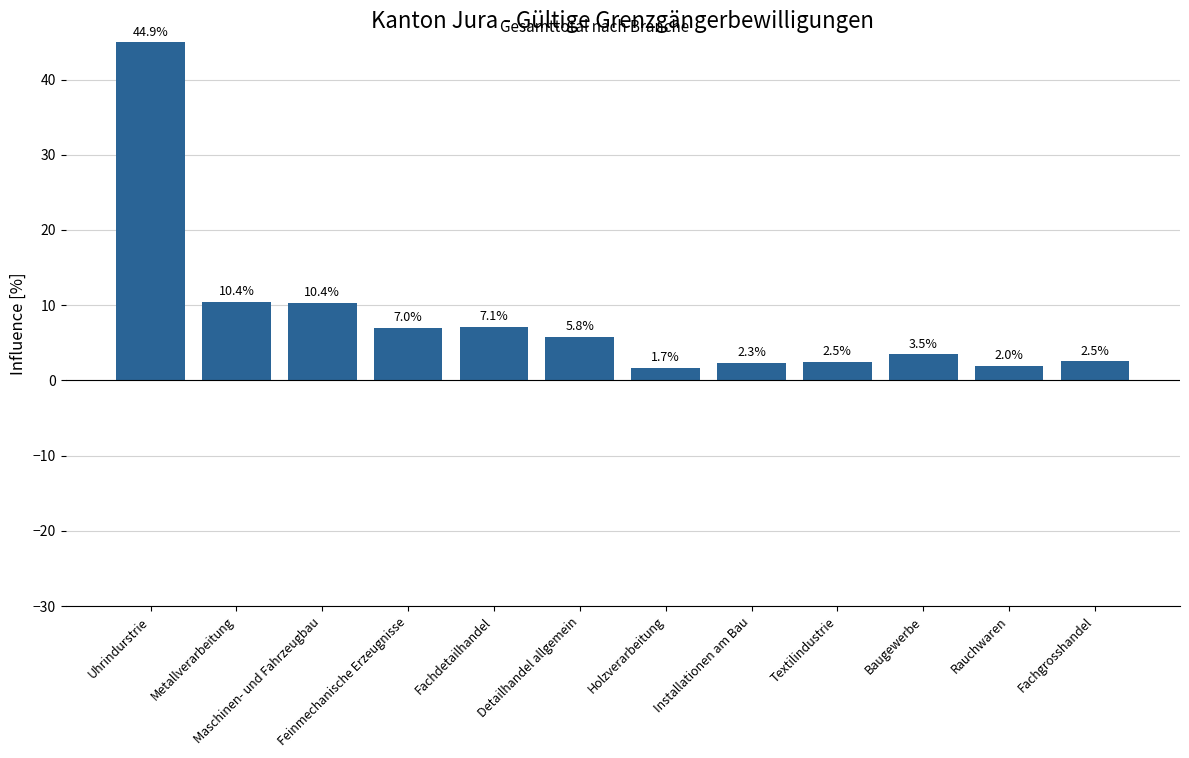

Which has a higher value, Metallverarbeitung or Fachdetailhandel?

Metallverarbeitung